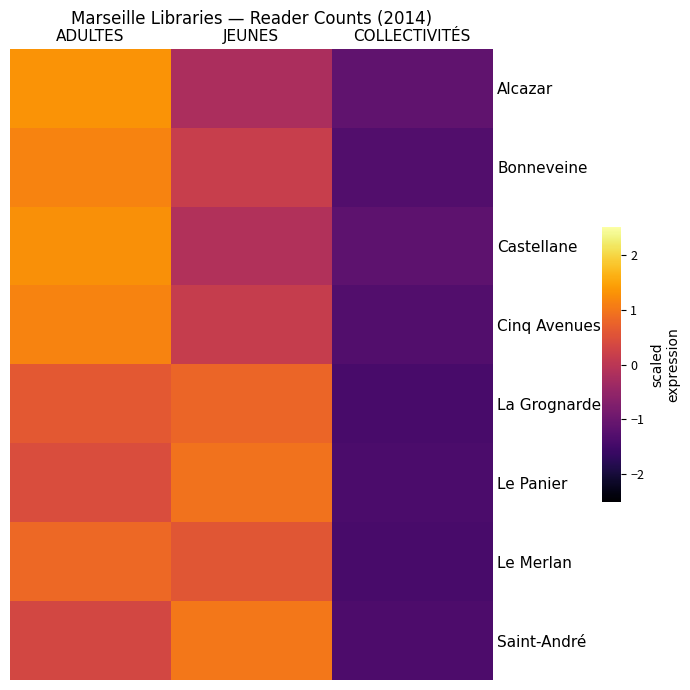

At which category does the chart reach its minimum across all series?

COLLECTIVITÉS